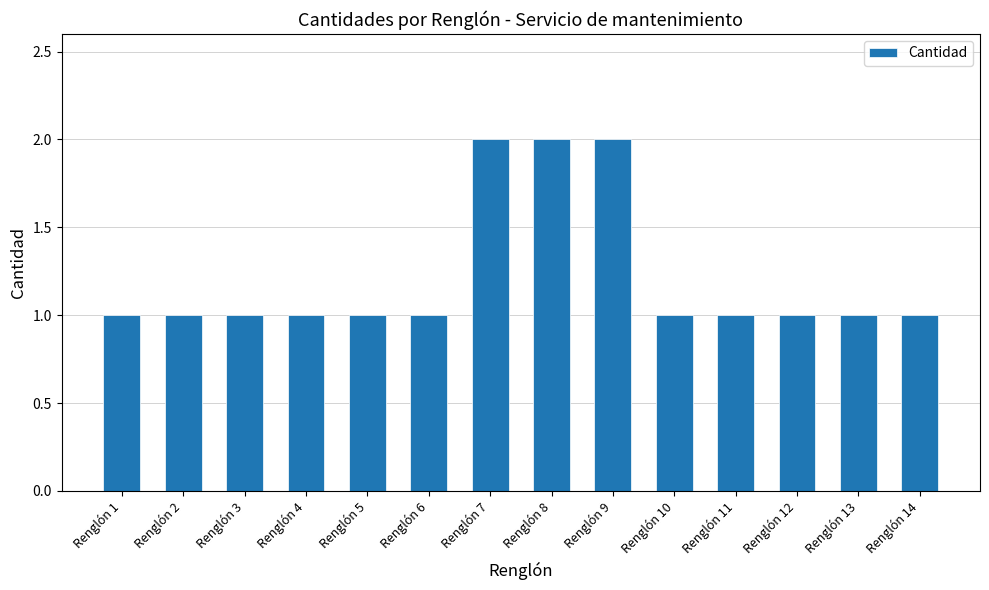

How many values are between 1 and 2?

14